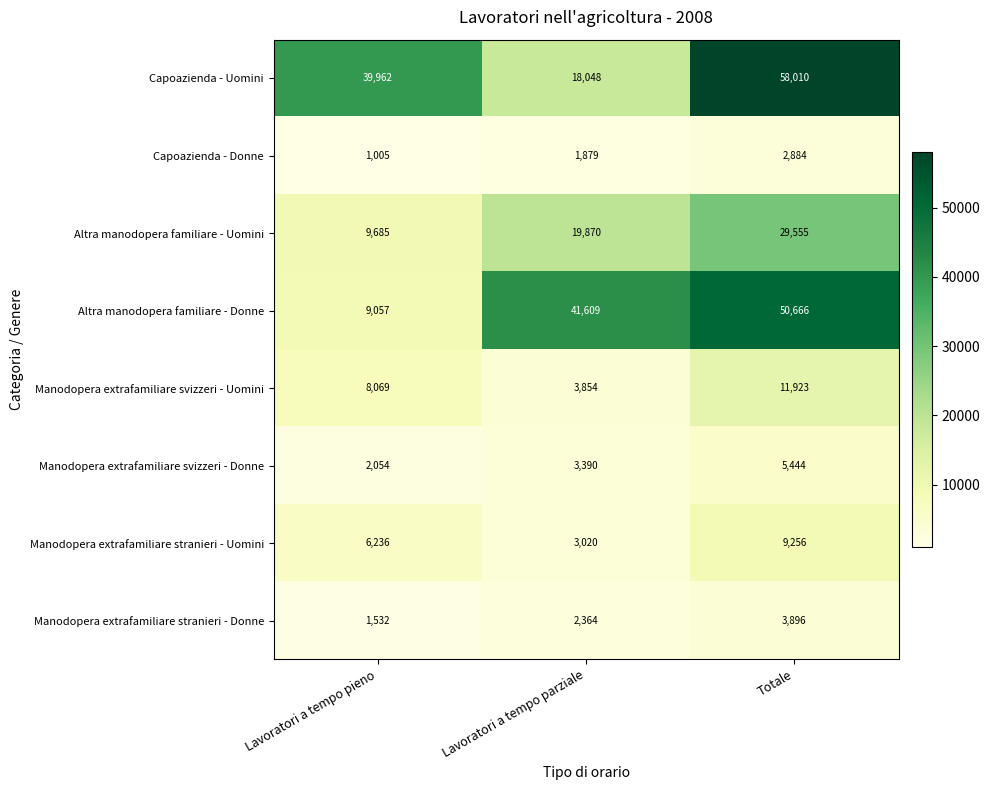

At which category is the sum across all series the highest?

Totale